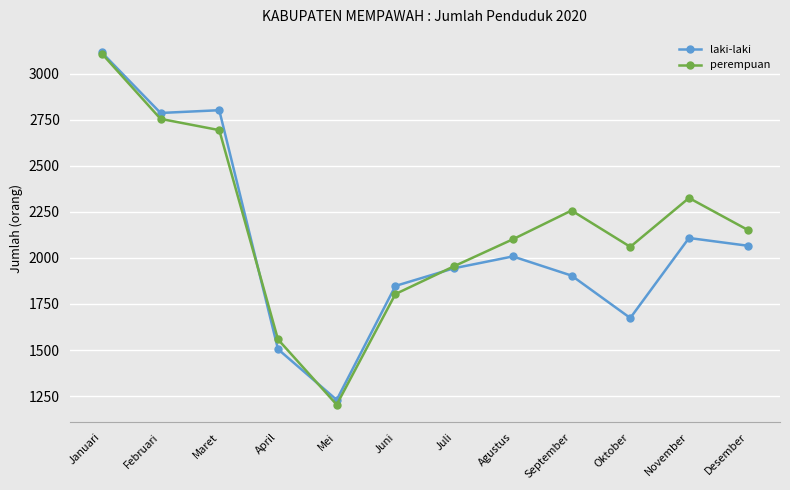

Which series has the largest range (max minus min)?

perempuan